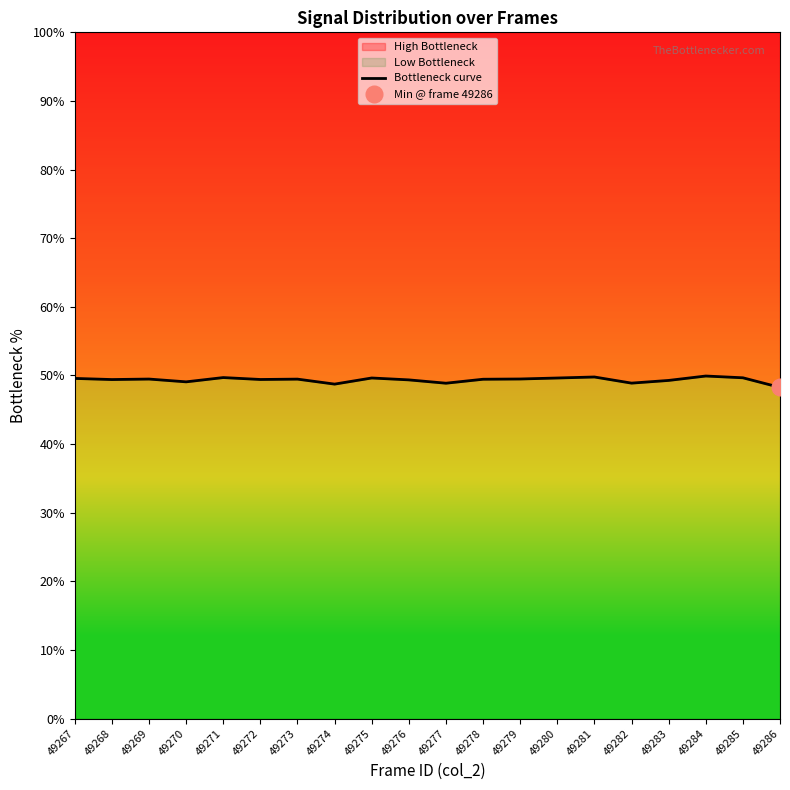

What is the approximate value at 49274?

48.7